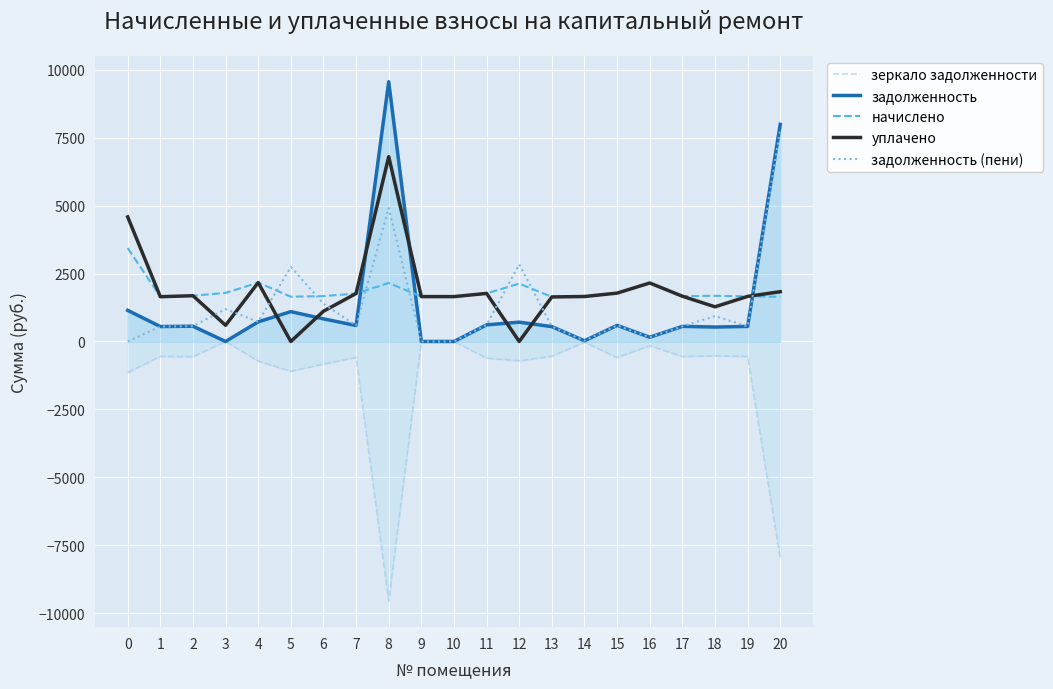

Reading left to right, transcribe all the data shown in this chart.

зеркало задолженности: -1146.7	-549.4	-561.6	-0.0	-722.6	-1098.7	-832.7	-588.7	-9563.6	-0.0	-0.0	-612.1	-710.4	-546.9	-25.8	-593.6	-156.3	-555.4	-531.3	-553.0	-7994.5
задолженность: 1146.7	549.4	561.6	0.0	722.6	1098.7	832.7	588.7	9563.6	0.0	0.0	612.1	710.4	546.9	25.8	593.6	156.3	555.4	531.3	553.0	7994.5
начислено: 3440.0	1648.1	1685.0	1788.2	2167.9	1648.1	1670.2	1766.1	2153.2	1651.8	1651.8	1769.8	2131.1	1640.7	1655.5	1780.8	2153.2	1666.5	1681.3	1659.2	1648.1
уплачено: 4586.6	1648.2	1685.0	596.1	2167.9	0.0	1113.5	1766.1	6804.6	1651.8	1651.8	1769.8	0.0	1639.8	1655.5	1780.8	2153.2	1666.4	1276.6	1659.2	1832.3
задолженность (пени): 0.0	549.2	561.6	1192.1	722.6	2746.8	1389.5	588.7	4912.3	0.0	0.0	612.1	2841.4	547.8	25.8	593.6	156.3	555.5	935.9	553.0	7810.3